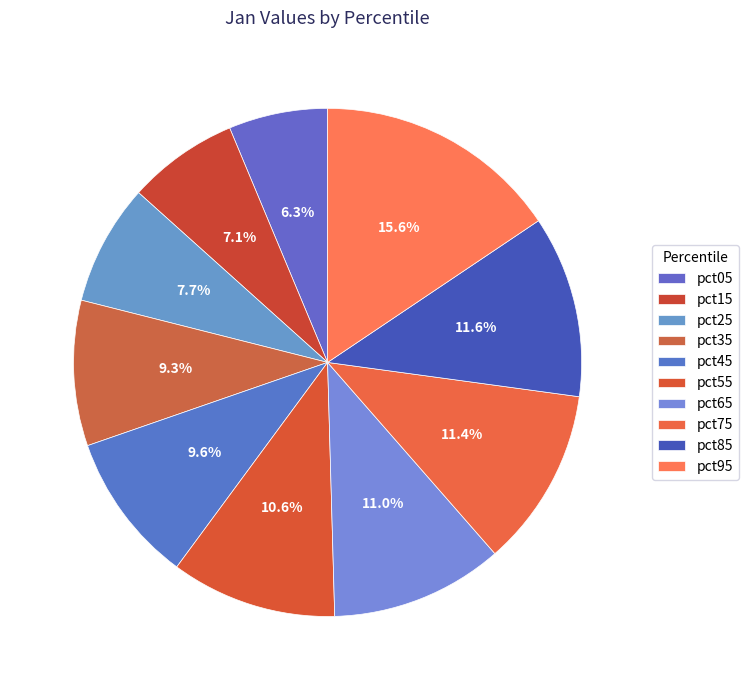

To the nearest percent, what is the difference between the pct35 and pct95 slice percentages?

6%